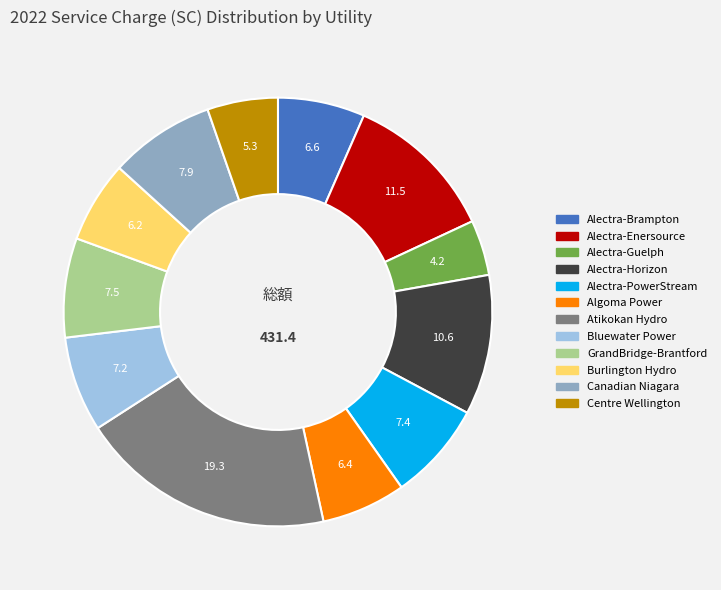

Do Burlington Hydro and Alectra-Horizon together represent more than half of the pie?

No